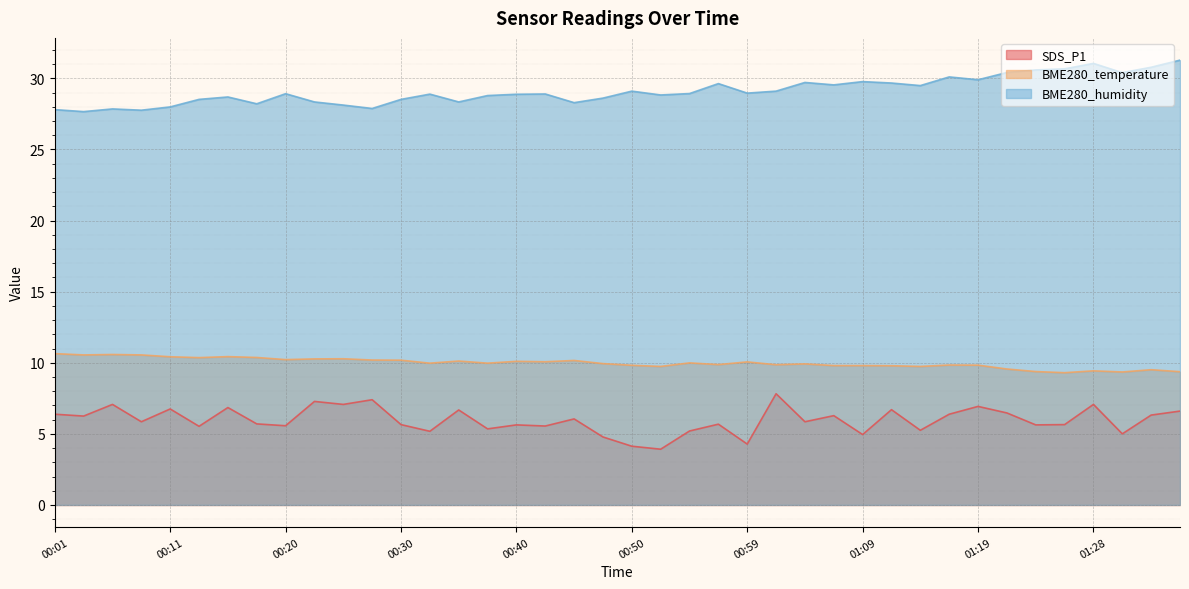

True or false: BME280_temperature has more than 2 points higher than both neighbors.

True